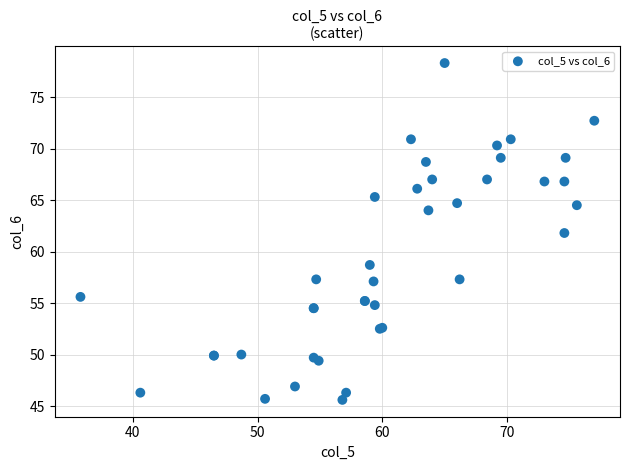

What Y value in the scatter plot is closest to 61?

61.8